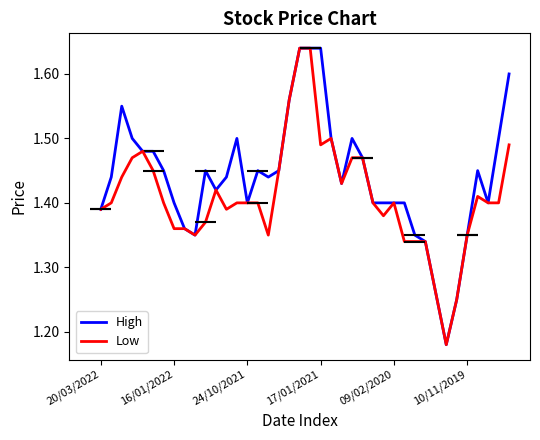

Does the chart have visible grid lines?

No